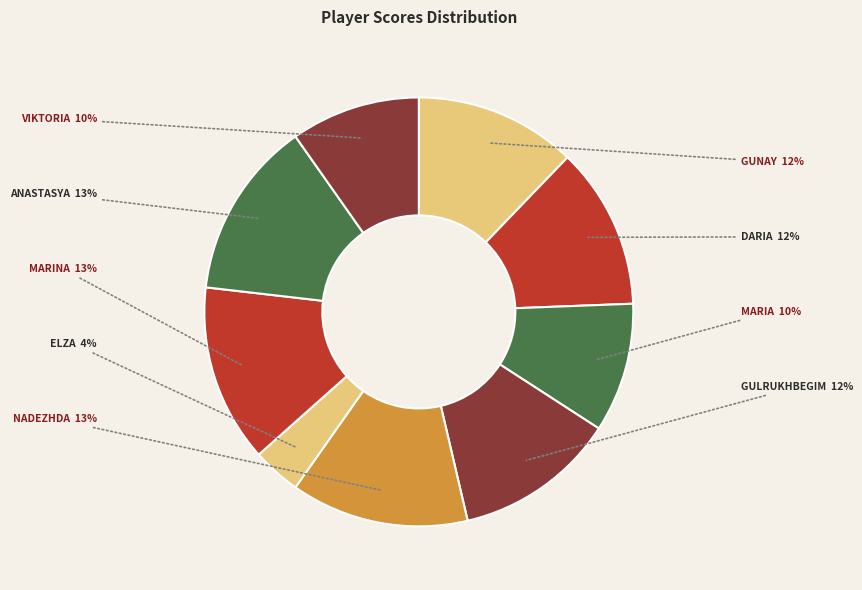

How many segments does this pie chart have?

9